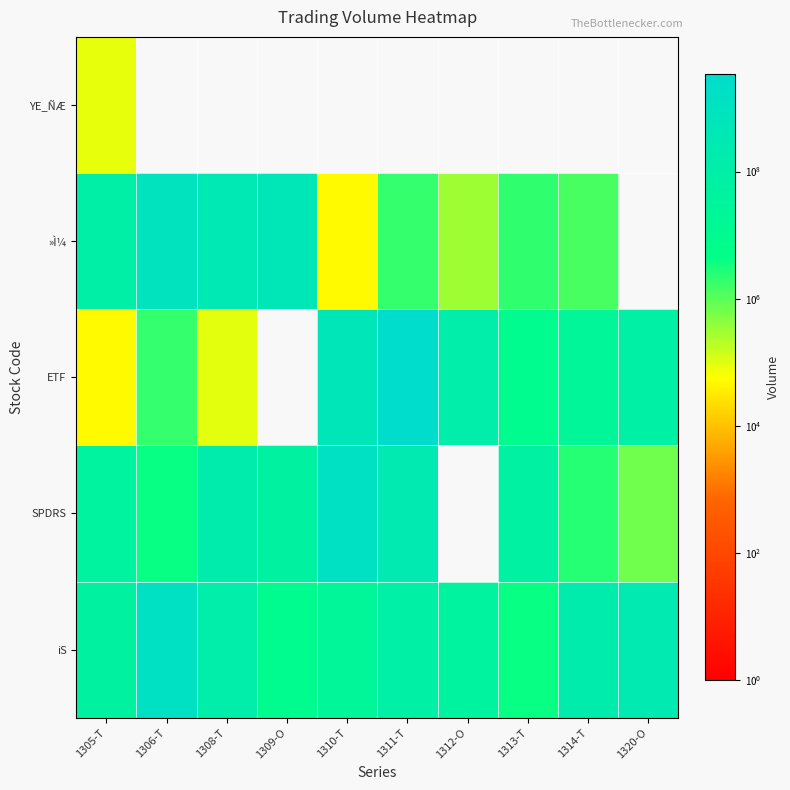

Reading left to right, extract all data points from this chart.

YE_ÑÆ: 1305-T=87000	1306-T=0	1308-T=0	1309-O=0	1310-T=0	1311-T=0	1312-O=0	1313-T=0	1314-T=0	1320-O=0
»Ì¼: 1305-T=86259800	1306-T=951805750	1308-T=352549400	1309-O=461492050	1310-T=52000	1311-T=1912090	1312-O=306220	1313-T=2014880	1314-T=1298800	1320-O=0
ETF: 1305-T=52000	1306-T=1912090	1308-T=97200	1309-O=0	1310-T=535340500	1311-T=3391929420	1312-O=128121800	1313-T=9514800	1314-T=24924300	1320-O=80279800
SPDRS: 1305-T=46099060	1306-T=4122190	1308-T=164280400	1309-O=53116200	1310-T=1330979300	1311-T=248594400	1312-O=0	1313-T=59758000	1314-T=2388400	1320-O=667000
iS: 1305-T=53116200	1306-T=1330979300	1308-T=128121800	1309-O=9514800	1310-T=24924300	1311-T=80279800	1312-O=46099060	1313-T=4122190	1314-T=164280400	1320-O=248594400